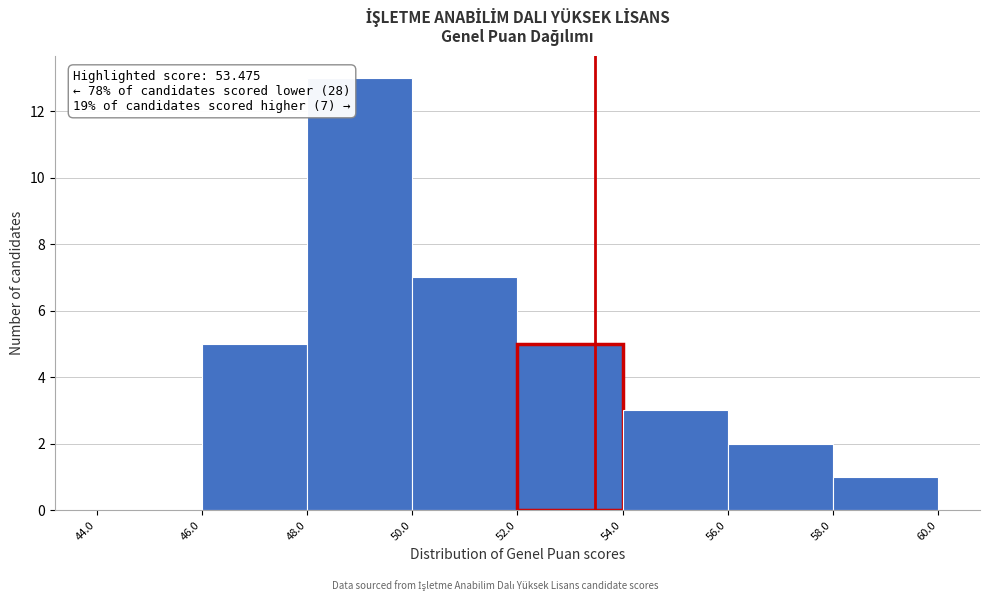

Over which range of the x-axis is the bar tallest?

48.0 to 50.0